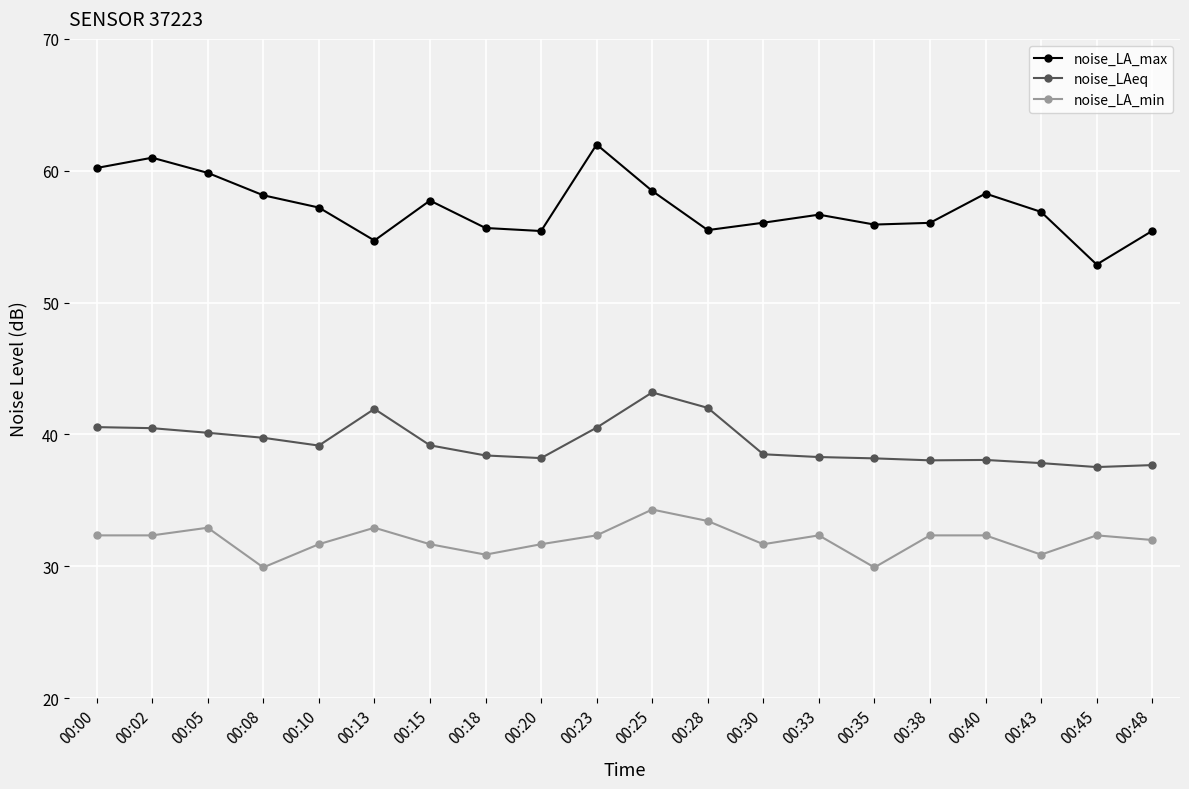

What is the difference between the maximum and minimum values in the noise_LA_max series?

9.1